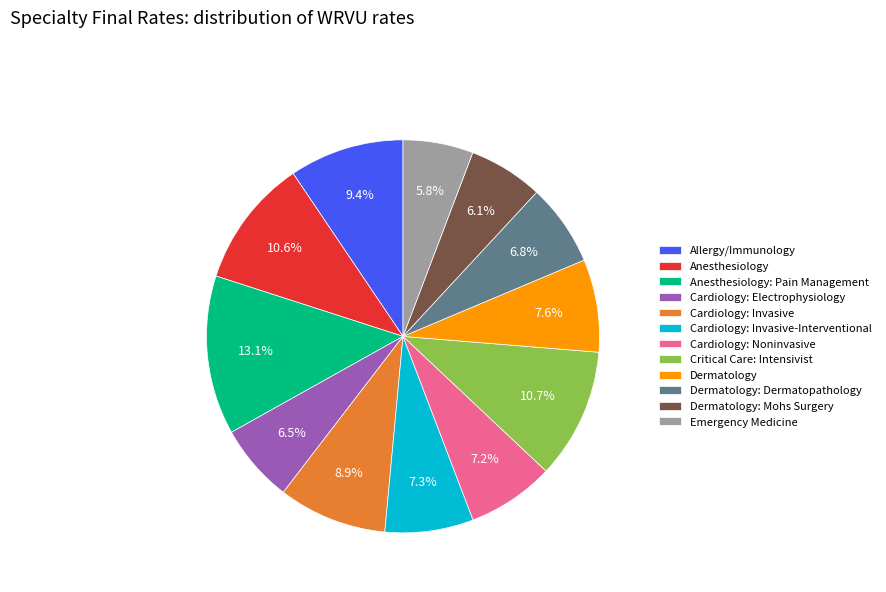

Is there a majority slice in this chart?

No